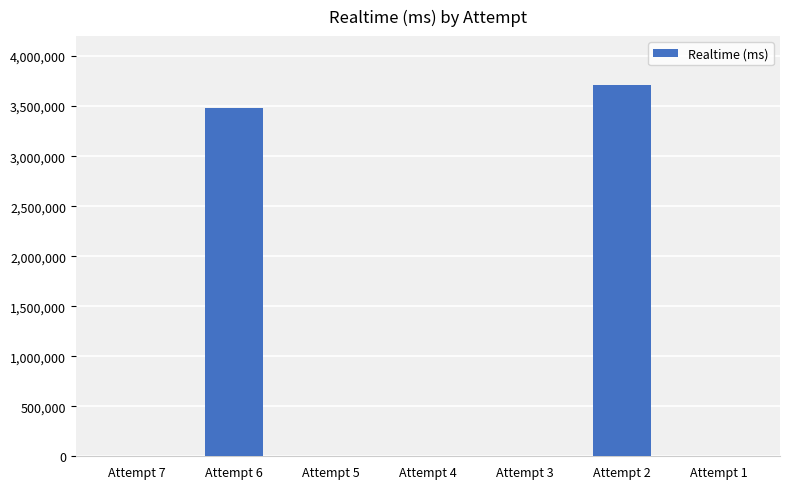

Is it true that the value at Attempt 2 is 3708221?

True